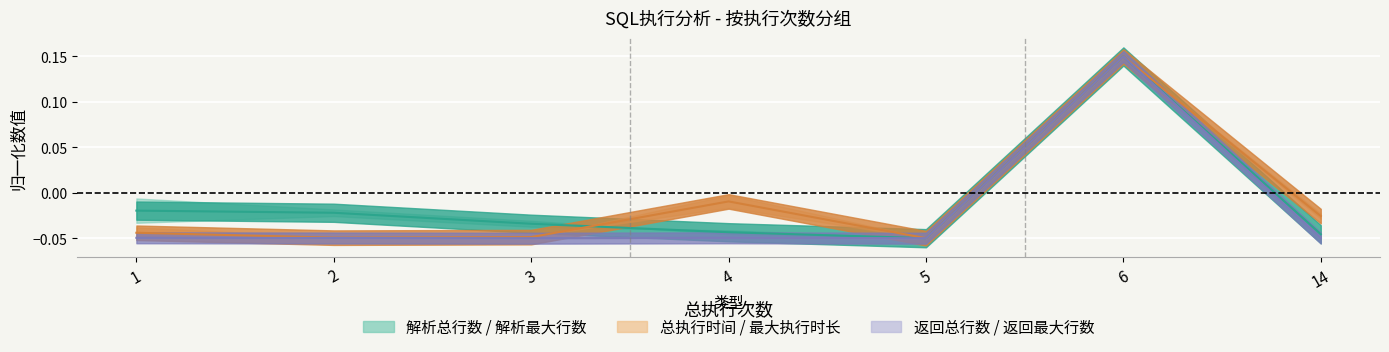

Is this an area chart (filled region under the line)?

No